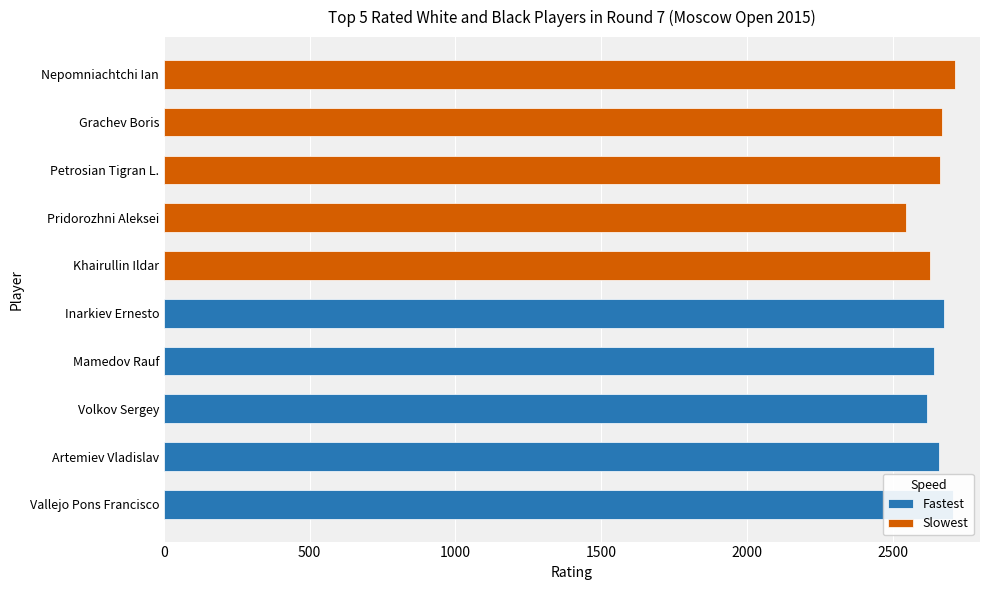

What is the maximum value for Fastest?

2706